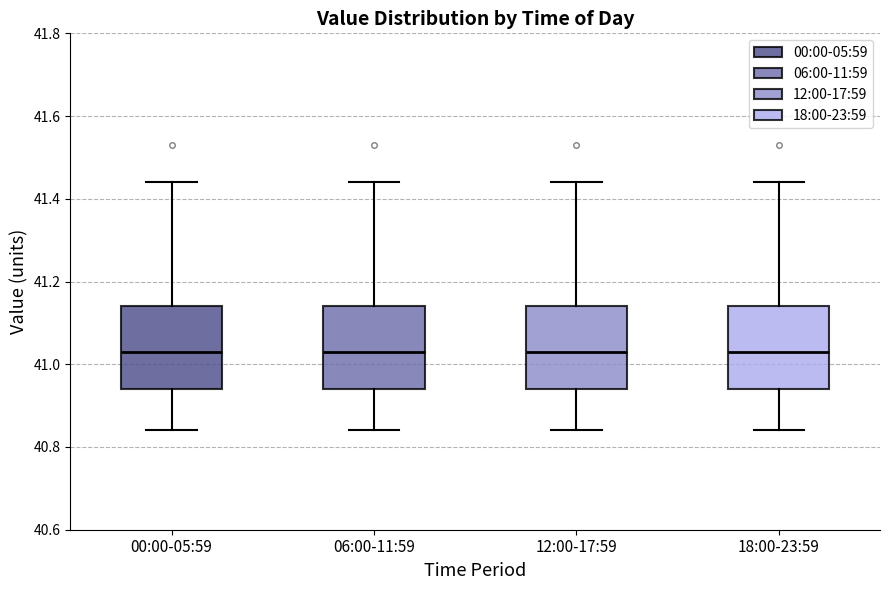

Where does the median line of the box for 18:00-23:59 sit on the y-axis? The values are not printed on the chart, so give them approximately, as read against the axis.

41.04